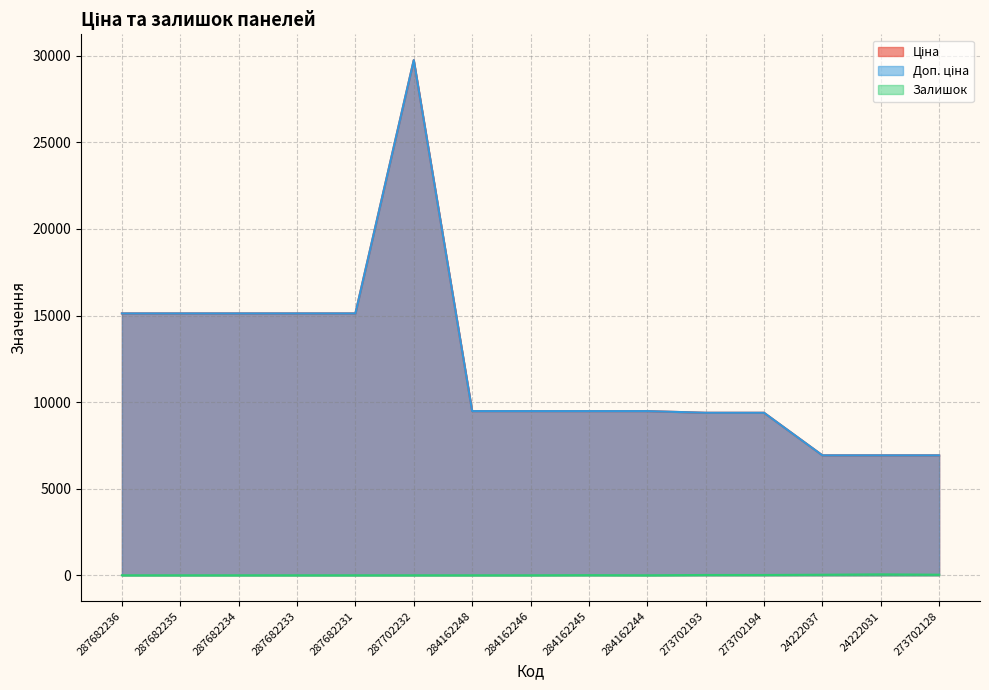

True or false: Залишок has a value of -33.3 at 284162248.

False